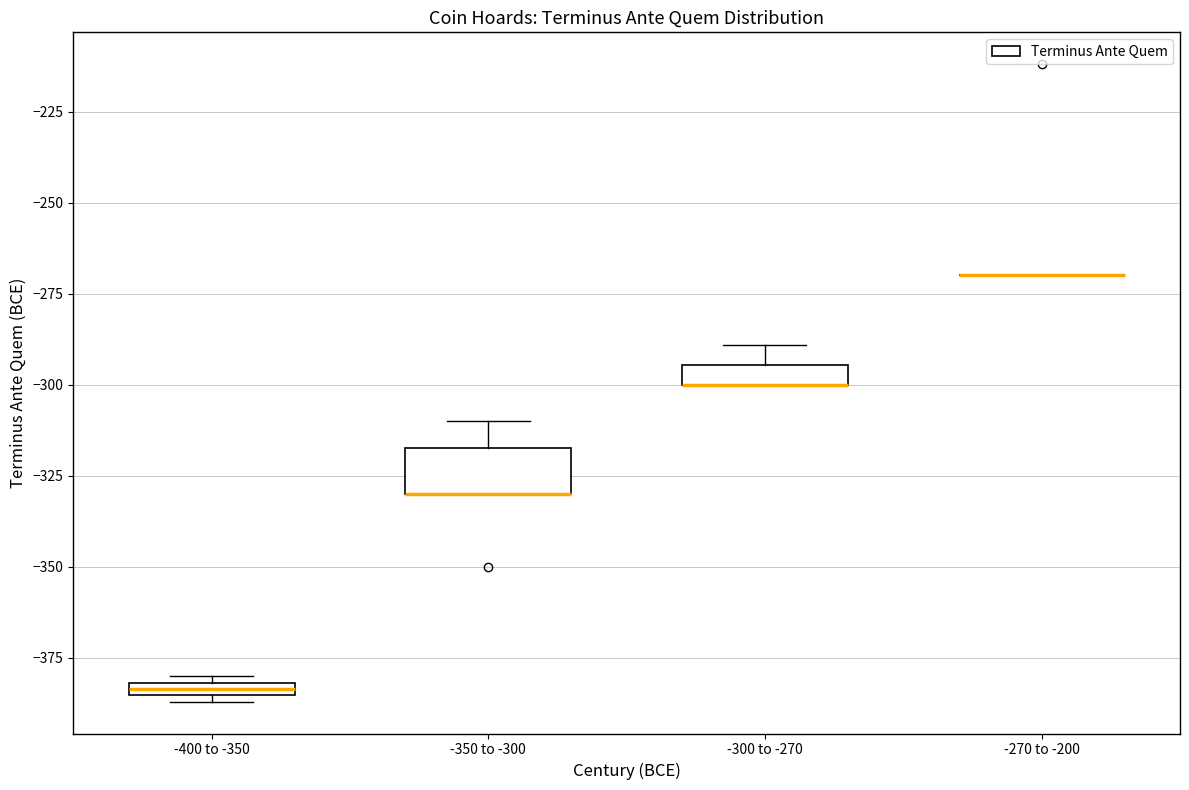

Comparing the boxes themselves (not the whiskers), which one is the tallest?

-350 to -300